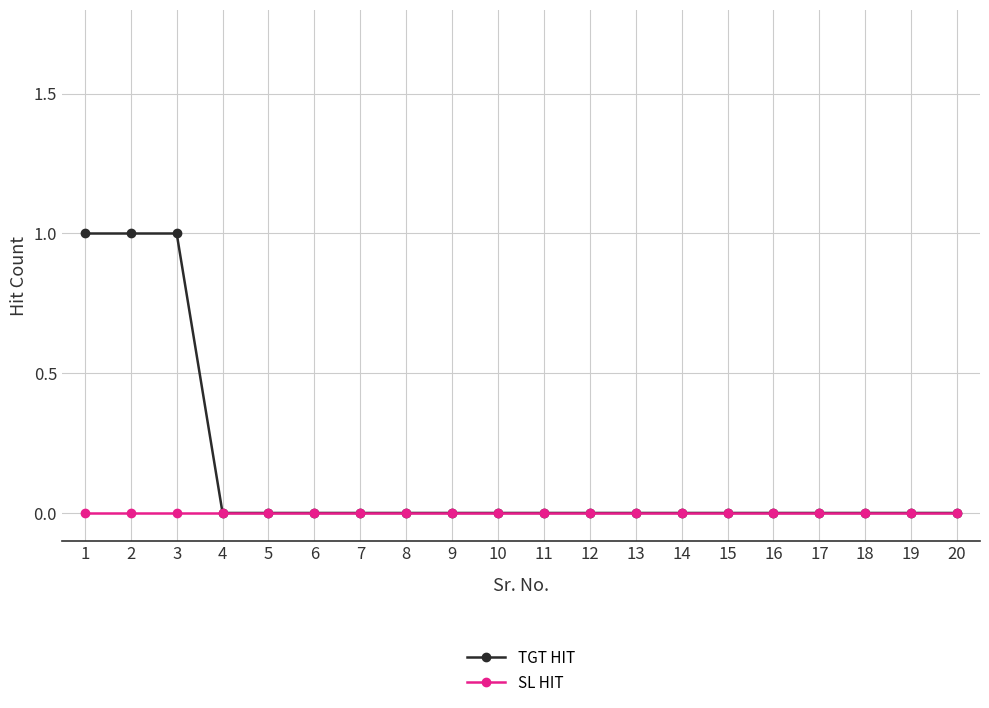

Which series has the largest total across all categories?

TGT HIT